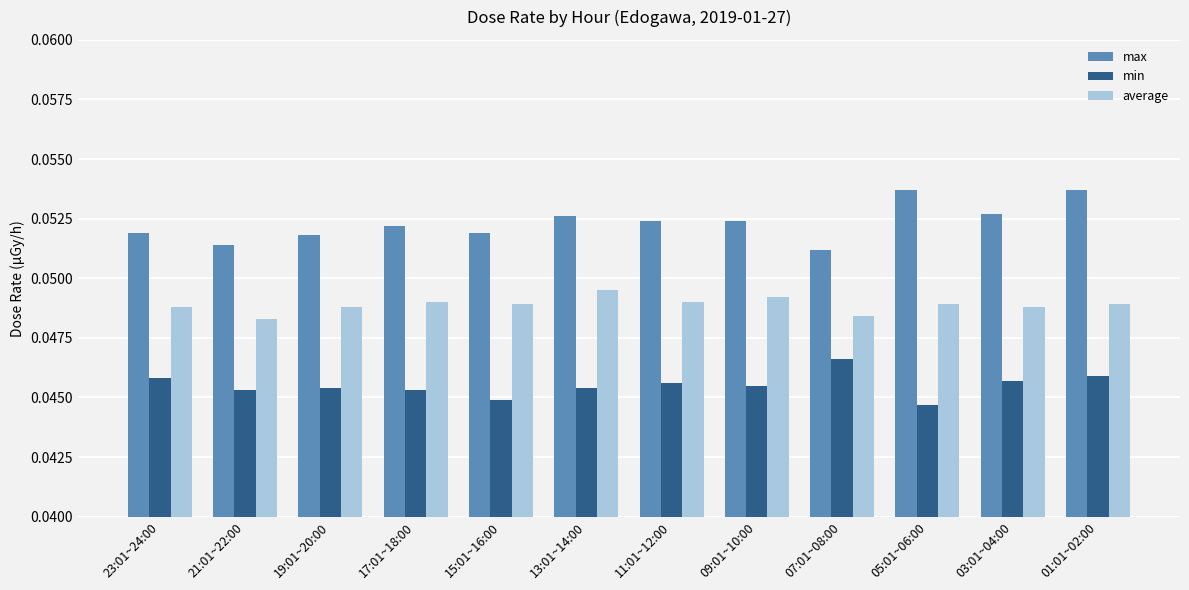

What are all the series names shown in the legend?

max, min, average